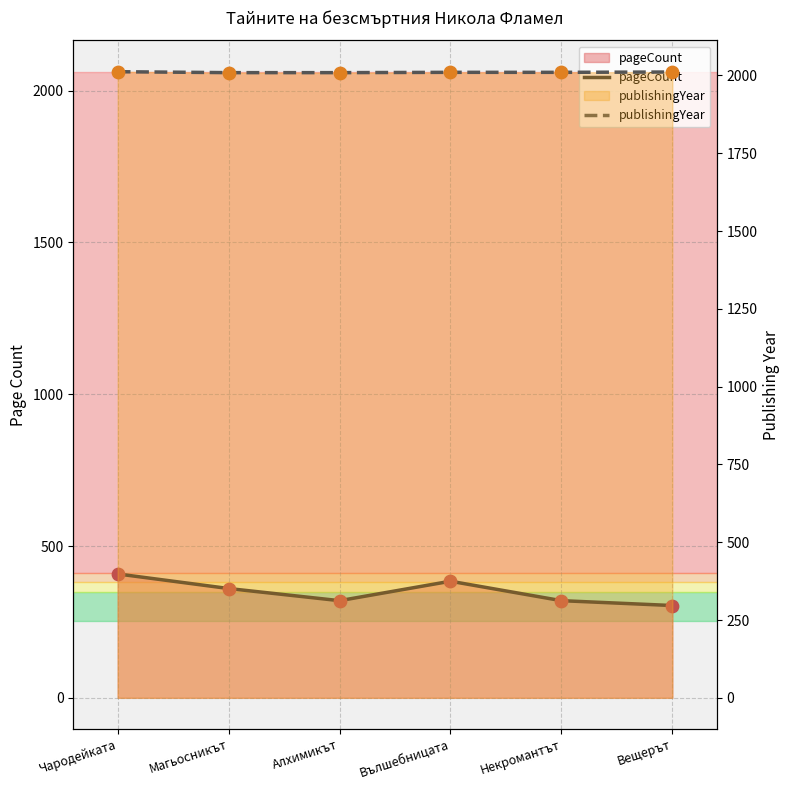

Which series has the largest Y range (max minus min)?

pageCount